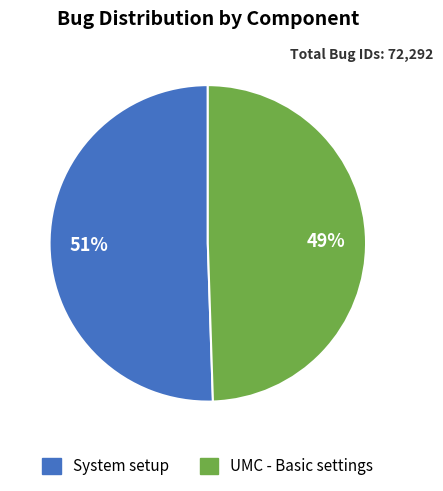

How many slices are in this pie chart?

2